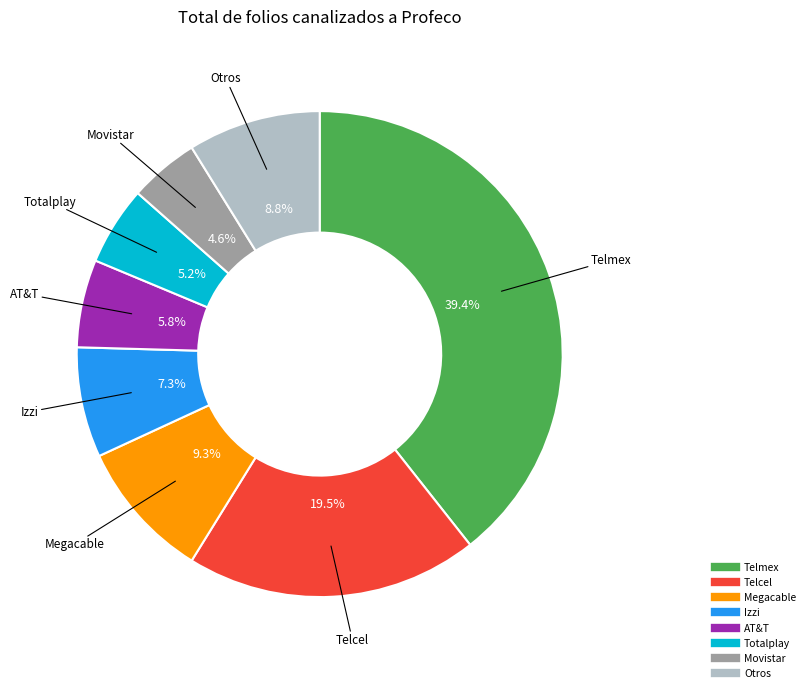

Is there any slice that represents more than half of the pie?

No